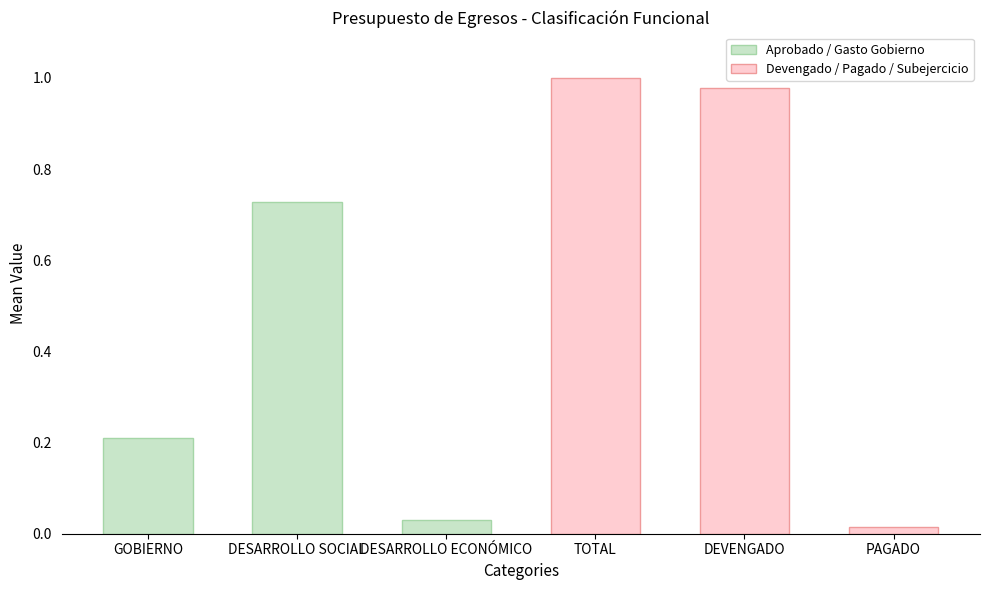

Reading right to left, extract all data points from this chart.

Aprobado / Gasto Gobierno: 0.0	0.7	0.2
Devengado / Pagado / Subejercicio: 0.0	1.0	1.0